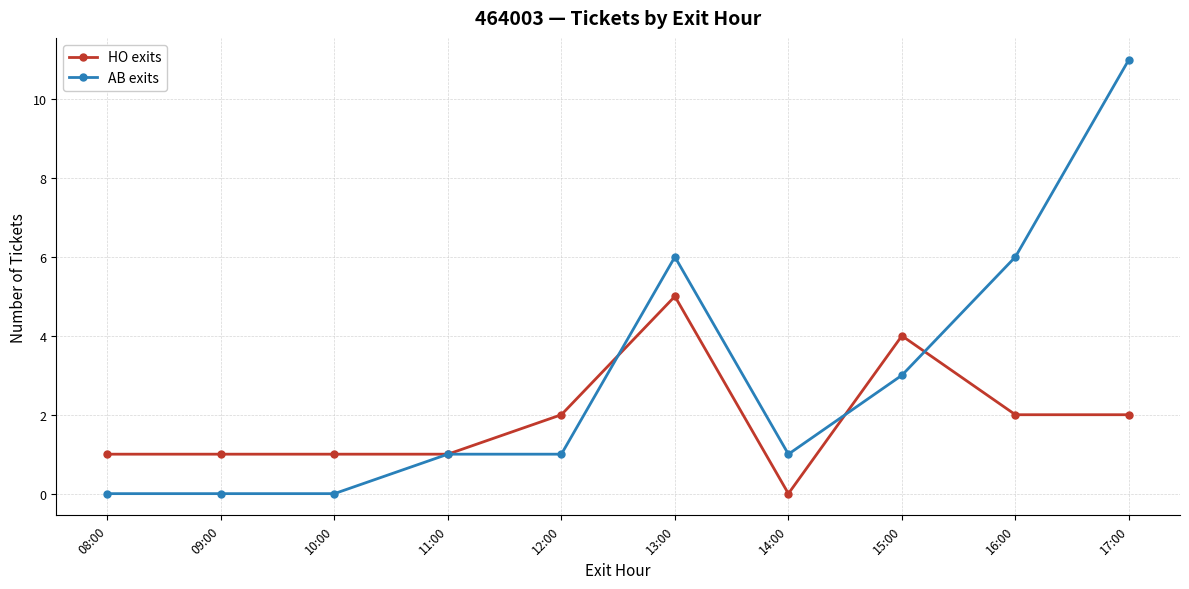

Between 09:00 and 11:00, which series saw the biggest shift?

AB exits